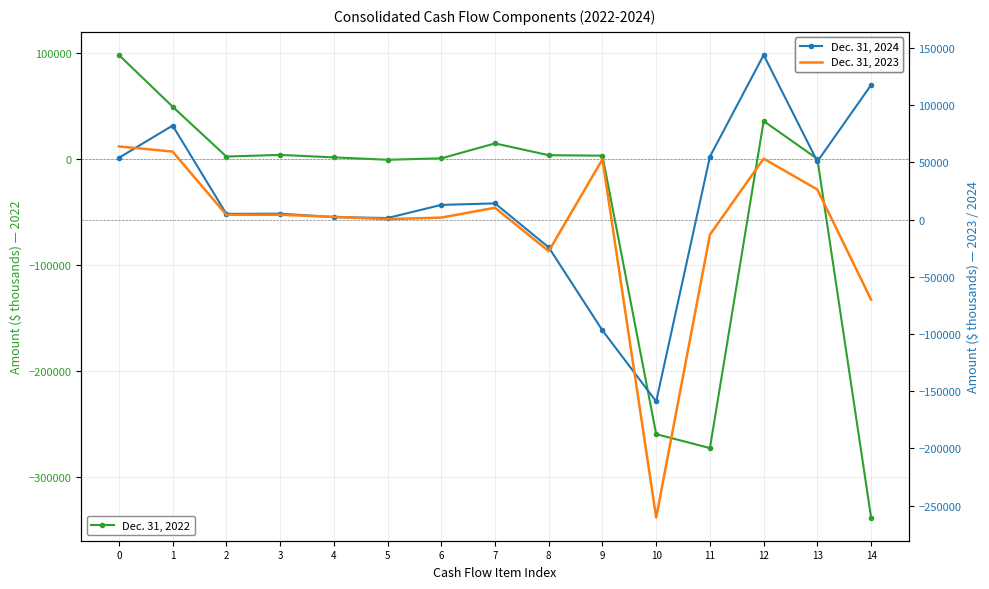

What are all the series names shown in the legend?

Dec. 31, 2022, Dec. 31, 2024, Dec. 31, 2023